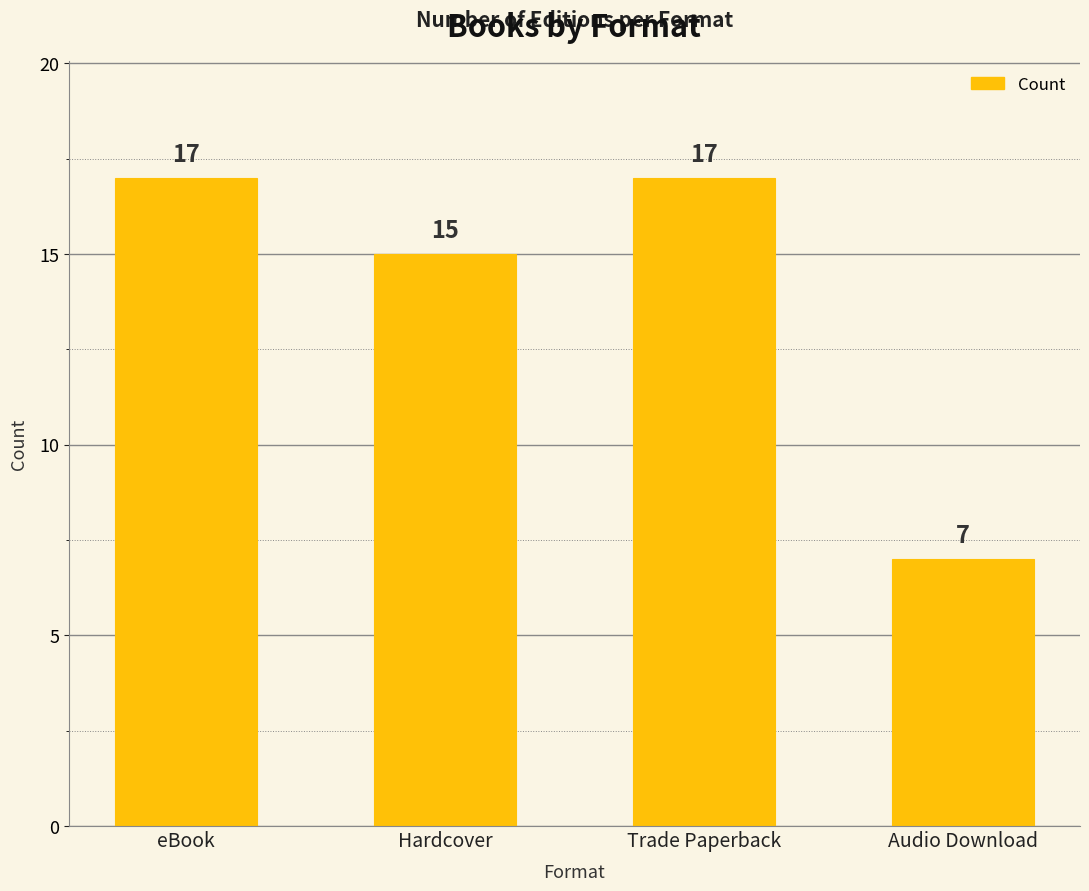

What is the ratio of the value at Hardcover to the value at eBook?

0.9